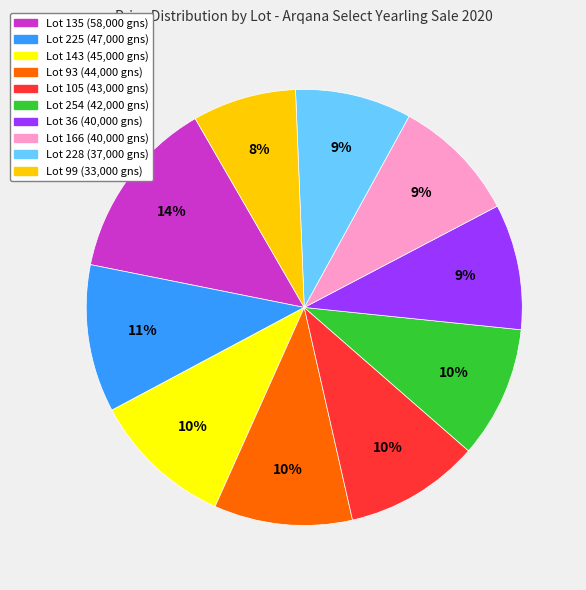

Is Lot 99 the majority of the pie?

No